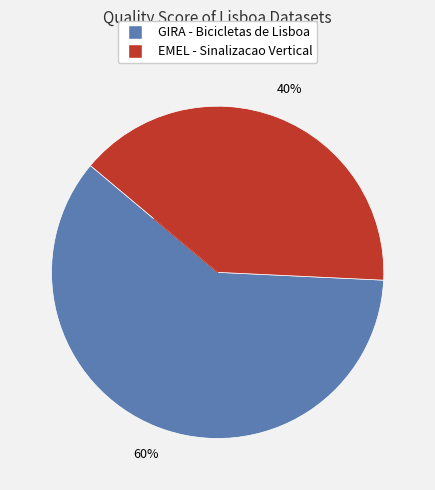

True or false: EMEL - Sinalizacao Vertical accounts for 30% of the total.

False